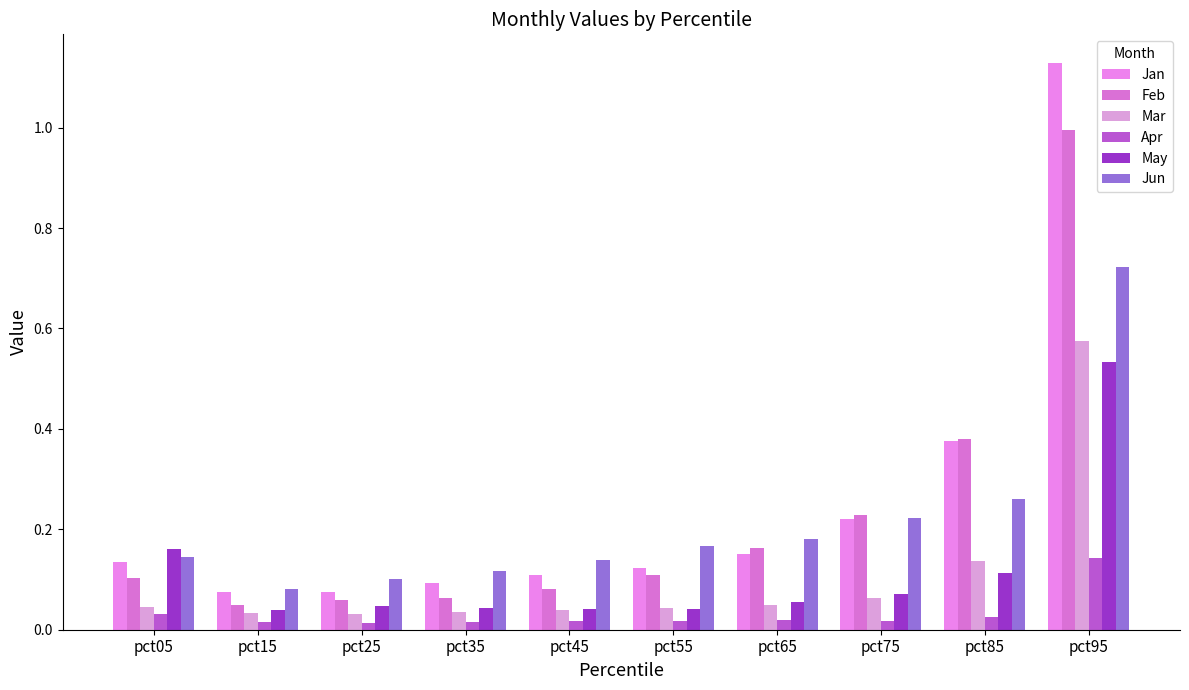

How many distinct data groups are displayed?

6